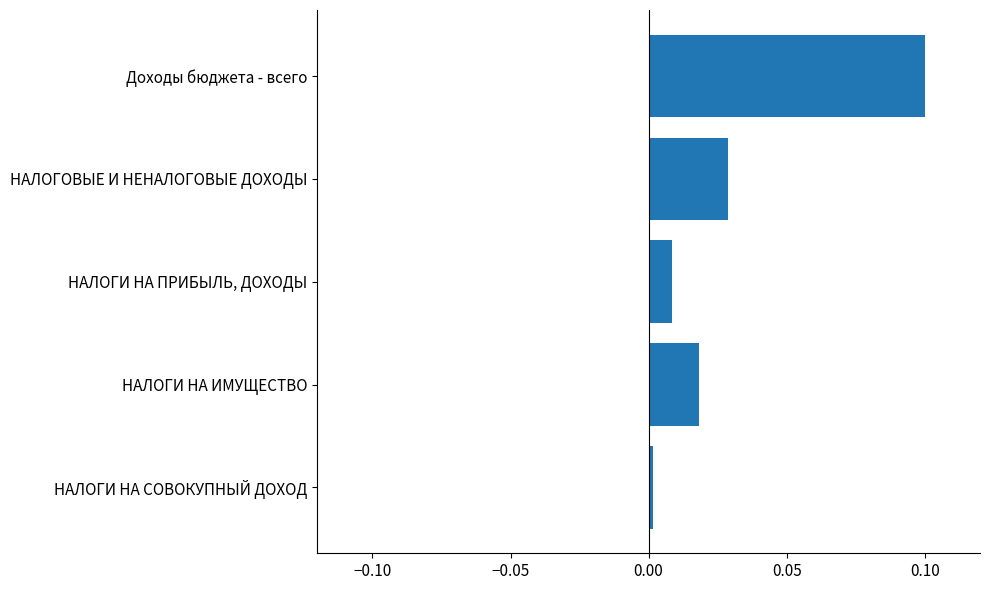

List the labels in order of value, smallest first.

НАЛОГИ НА СОВОКУПНЫЙ ДОХОД, НАЛОГИ НА ПРИБЫЛЬ, ДОХОДЫ, НАЛОГИ НА ИМУЩЕСТВО, НАЛОГОВЫЕ И НЕНАЛОГОВЫЕ ДОХОДЫ, Доходы бюджета - всего